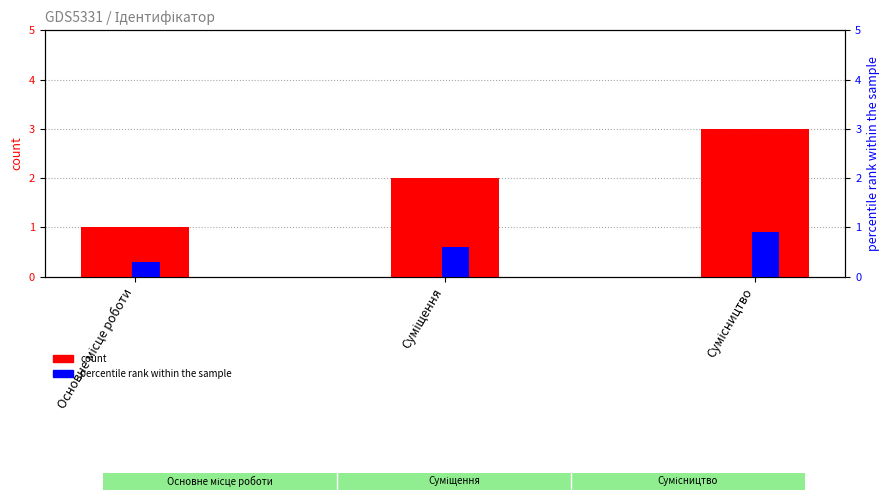

How many groups of bars are there?

3